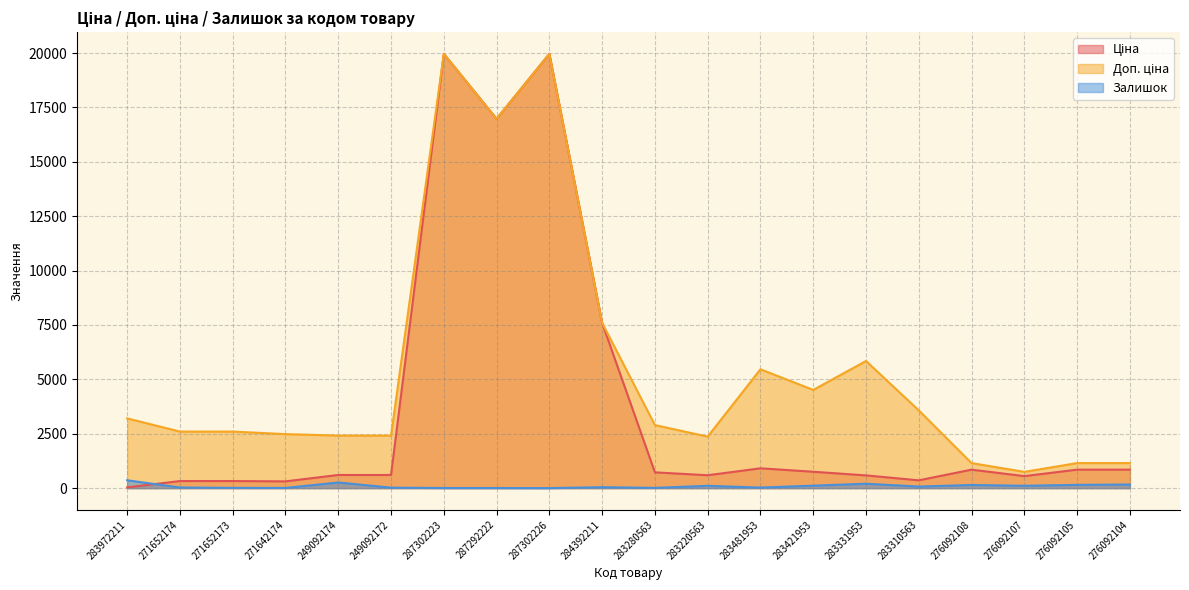

How many values in the Ціна series are below 724?

10